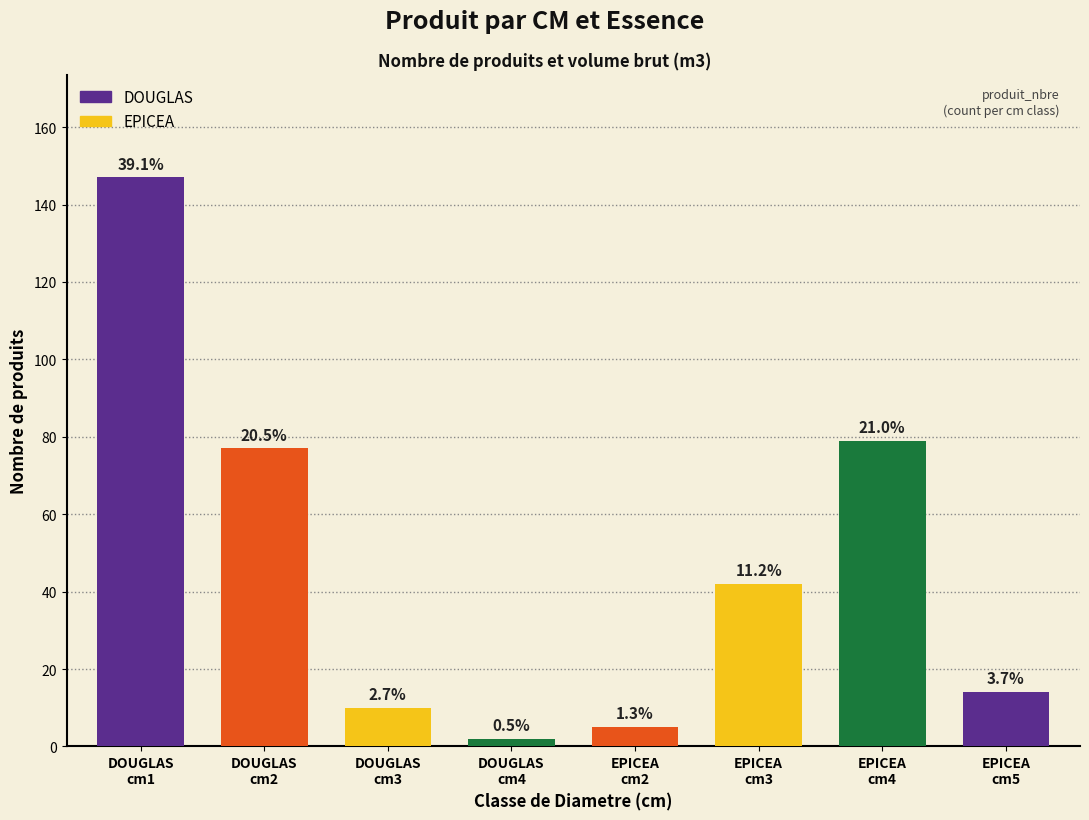

Rank the series at 5 from lowest to highest value.

produit_vtgr, produit_nbre